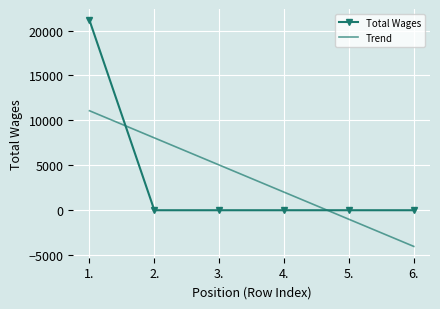

What are all the series names shown in the legend?

Total Wages, Trend